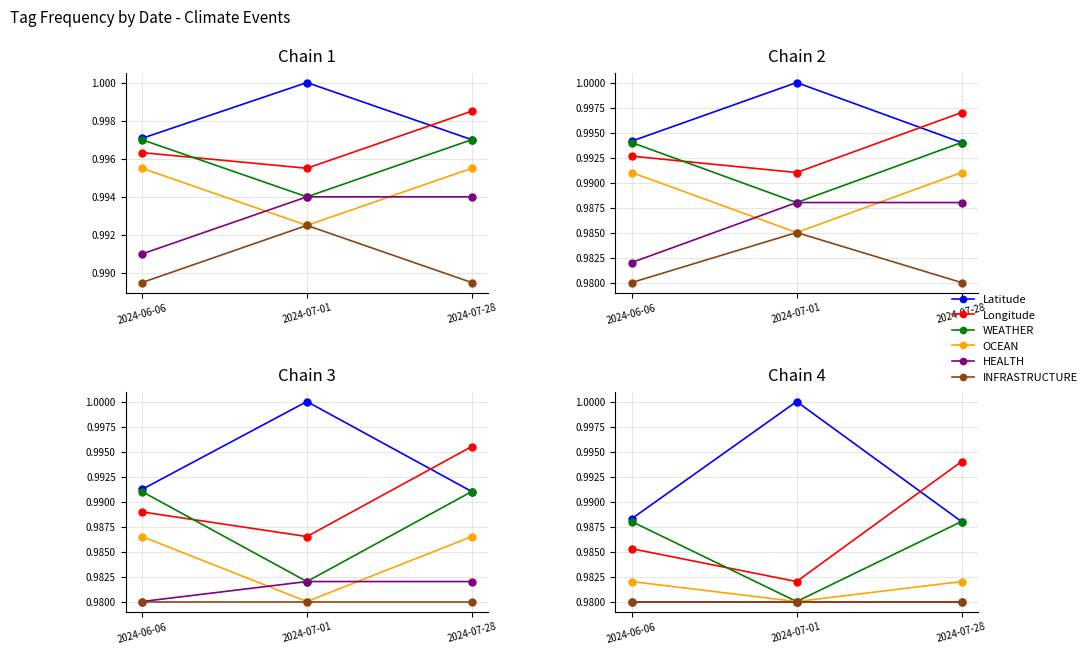

The Longitude series shows 1.0 at 2024-07-01. True or false?

True